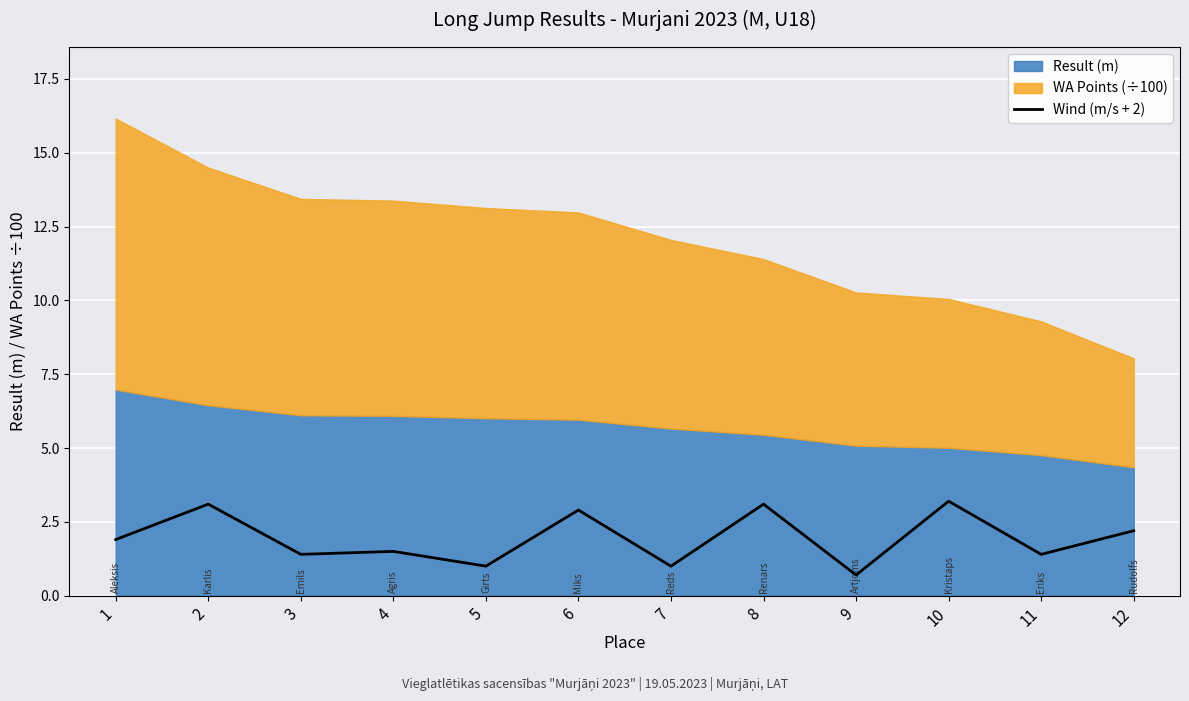

Is it true that the value at 7 is 0.2?

False